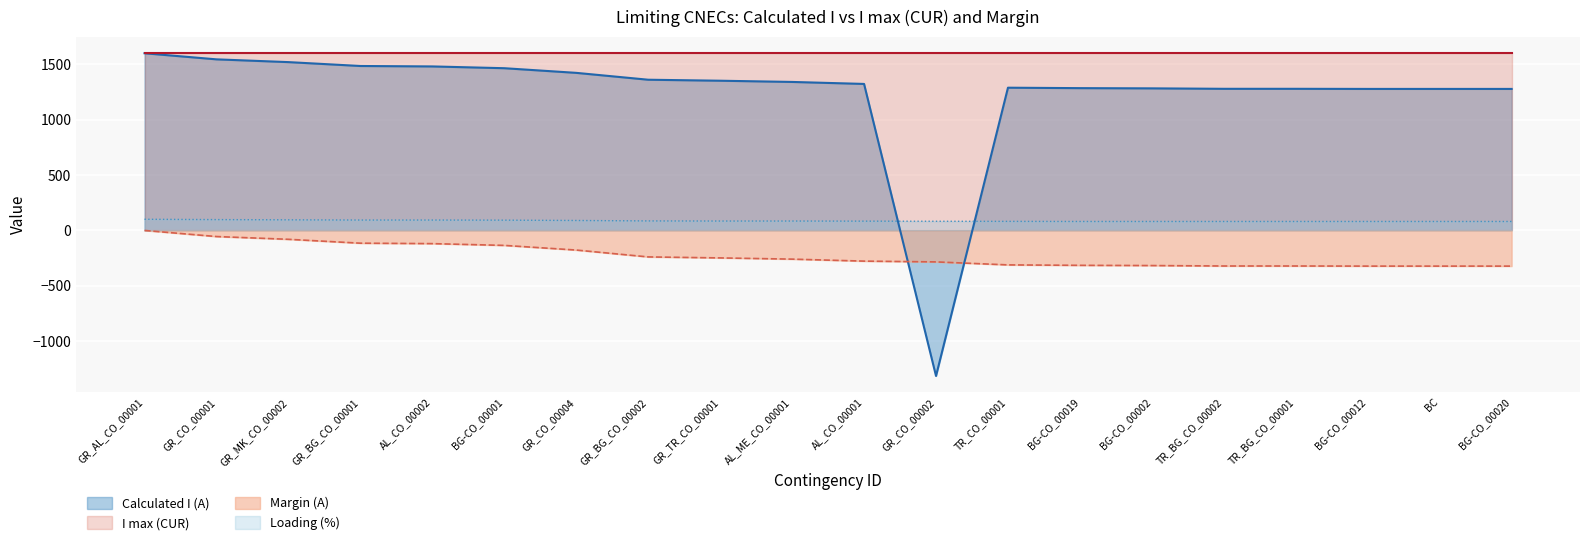

What is the lowest value of the Calculated I (A) series?

-1315